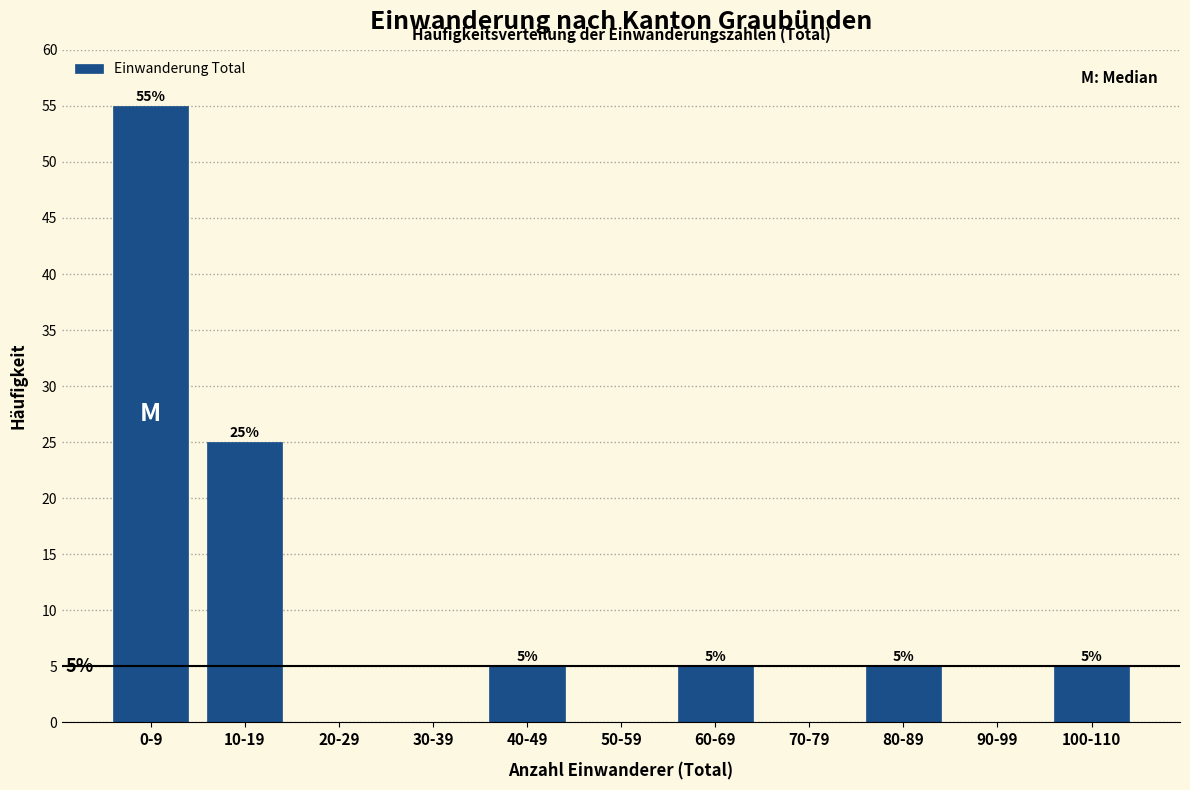

Reading left to right, list all the values displayed in this chart.

0-9=55.0	10-19=25.0	20-29=0.0	30-39=0.0	40-49=5.0	50-59=0.0	60-69=5.0	70-79=0.0	80-89=5.0	90-99=0.0	100-110=5.0